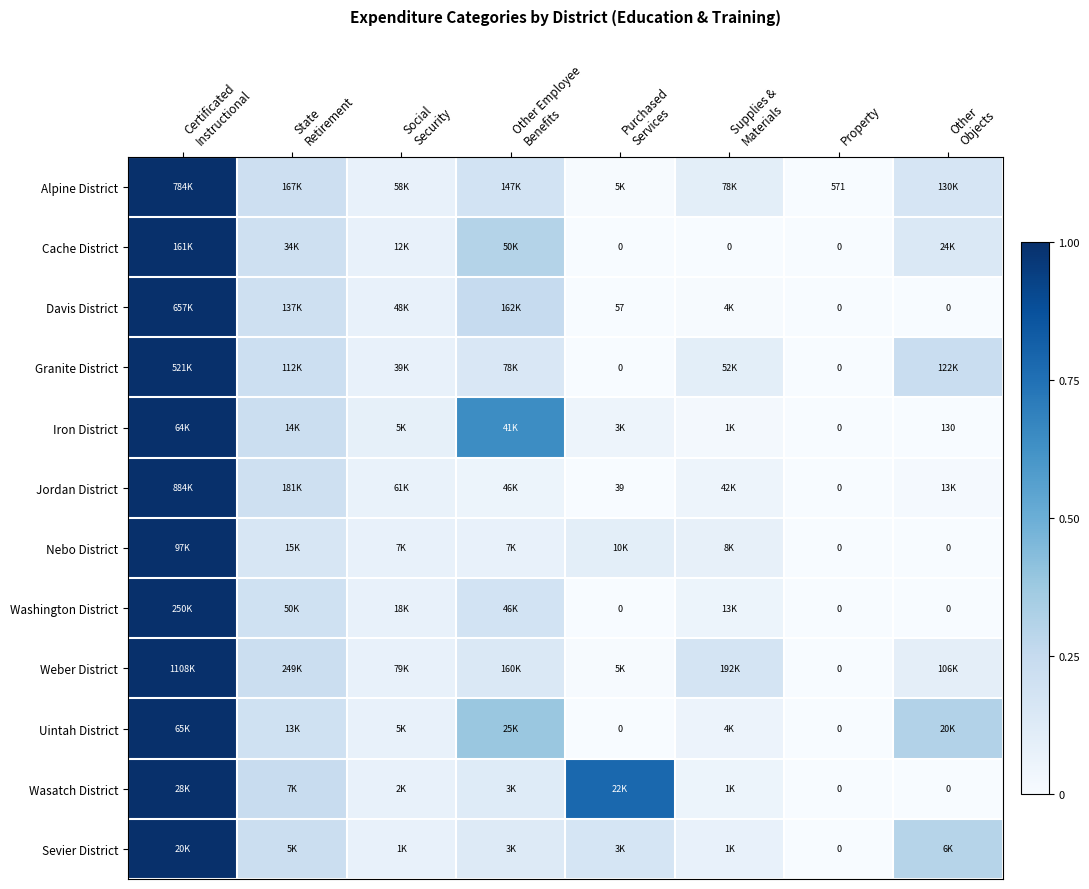

At which category is the sum across all series the highest?

Certificated
Instructional